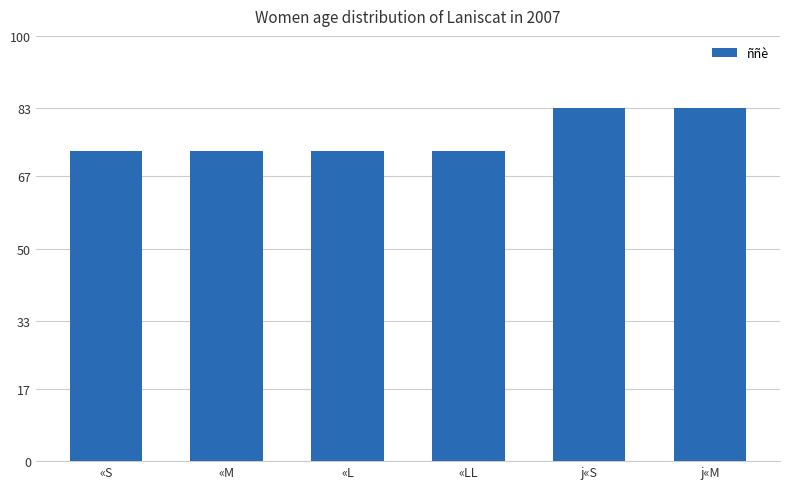

What is the value of the 5th bar from the left?

83